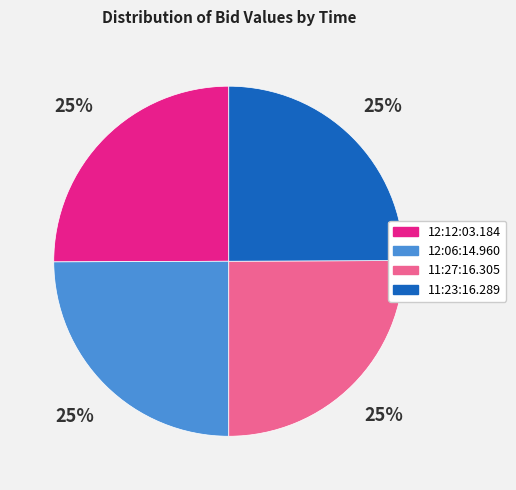

Is there any slice that represents more than half of the pie?

No